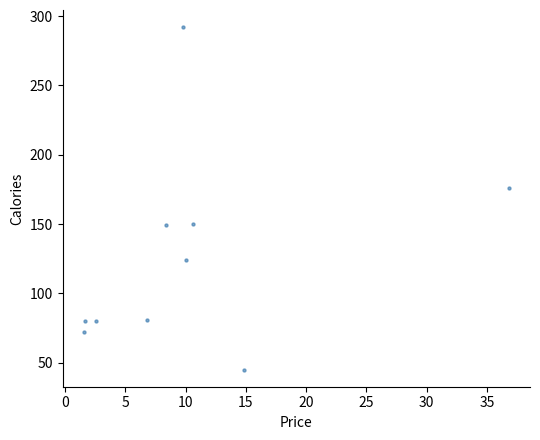

What Y value in the scatter plot is closest to 168?

176